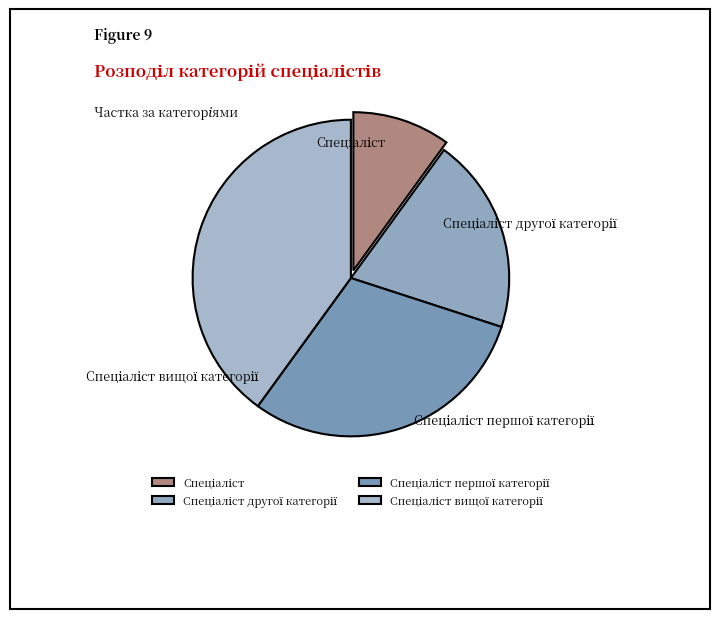

Is there any slice that represents more than half of the pie?

No